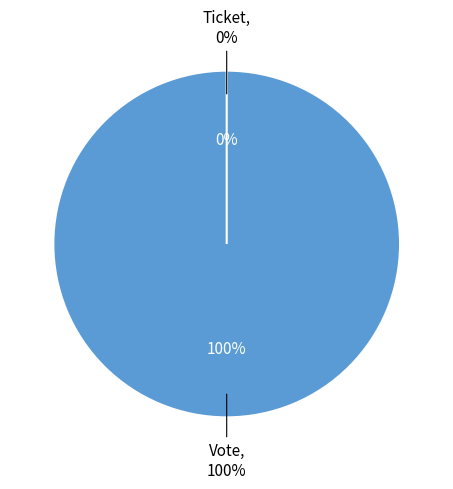

What is the change in value from Vote to Ticket?

-1